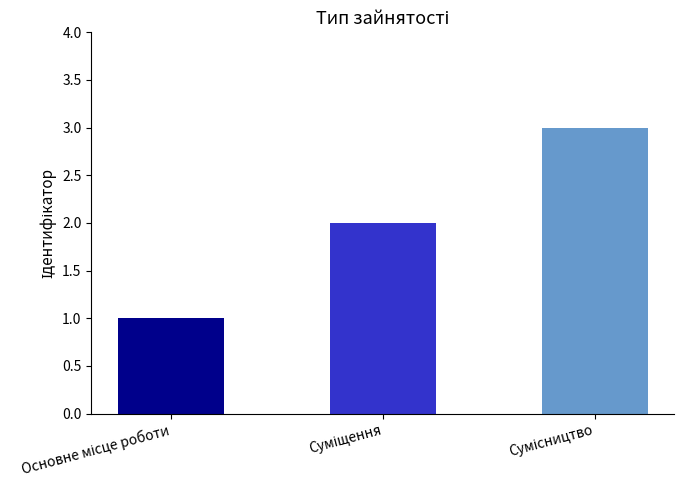

What is the greatest value displayed?

3